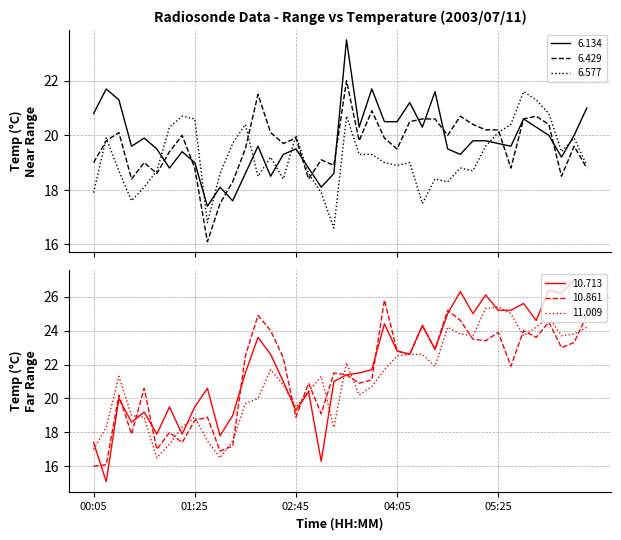

At which category is the sum across all series the highest?

2003/07/11 05:45